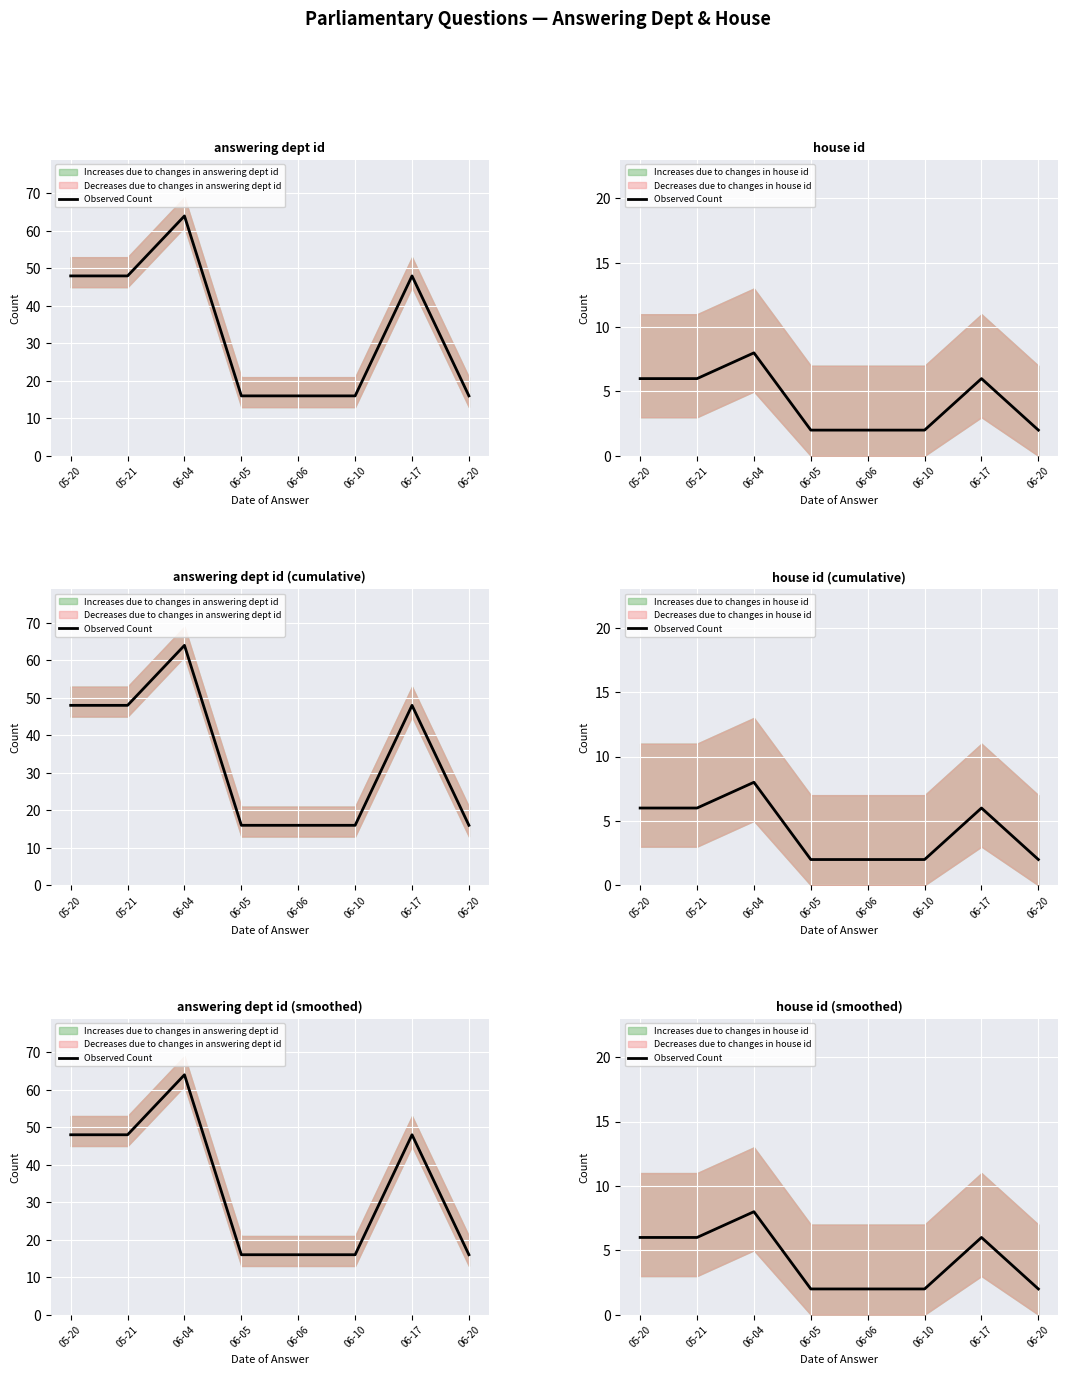

What is the ratio of the value at 06-10 to the value at 05-21?

0.3